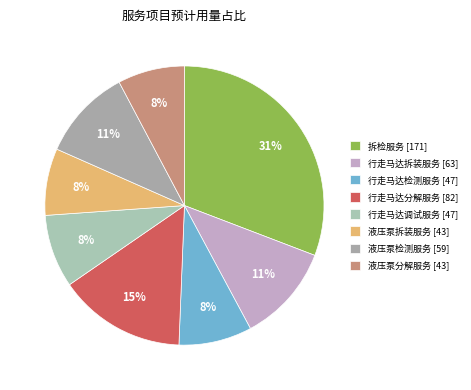

To the nearest percent, what is the difference between the 行走马达调试服务 and 行走马达分解服务 slice percentages?

6%